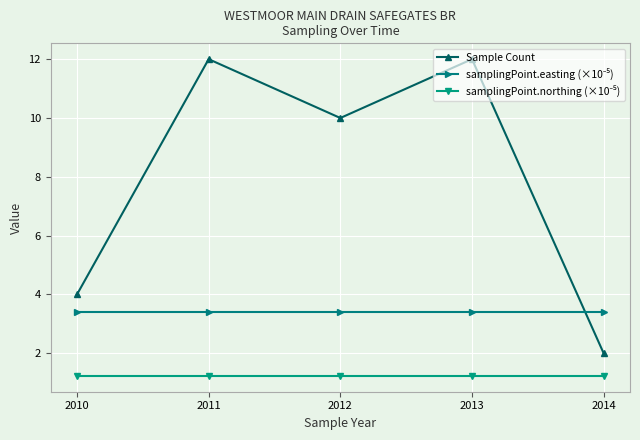

Between 2011 and 2014, which series saw the biggest shift?

Sample Count